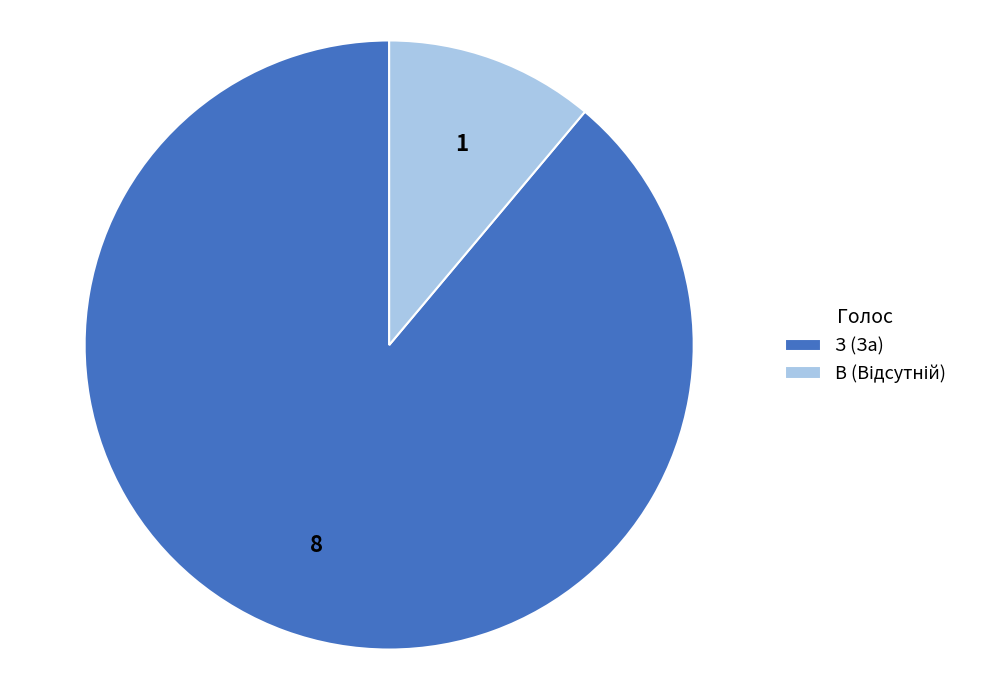

Is it true that З (За) is 89% of the pie?

True